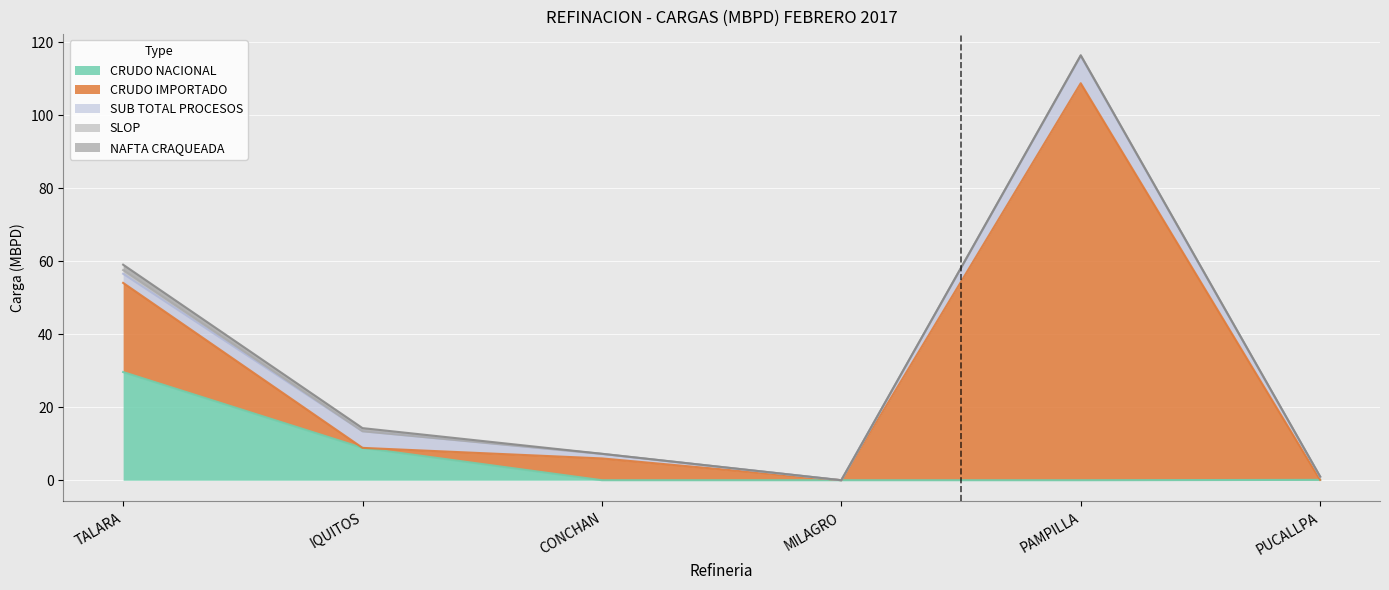

Reading left to right, extract all data points from this chart.

CRUDO NACIONAL: 29.6	8.9	0.0	0.0	0.0	0.1
CRUDO IMPORTADO: 24.4	0.0	6.0	0.0	108.8	0.0
SUB TOTAL PROCESOS: 2.5	4.5	1.2	0.0	7.5	0.9
SLOP: 1.0	0.0	0.1	0.0	0.2	0.0
NAFTA CRAQUEADA: 1.5	0.9	0.0	0.0	0.0	0.0